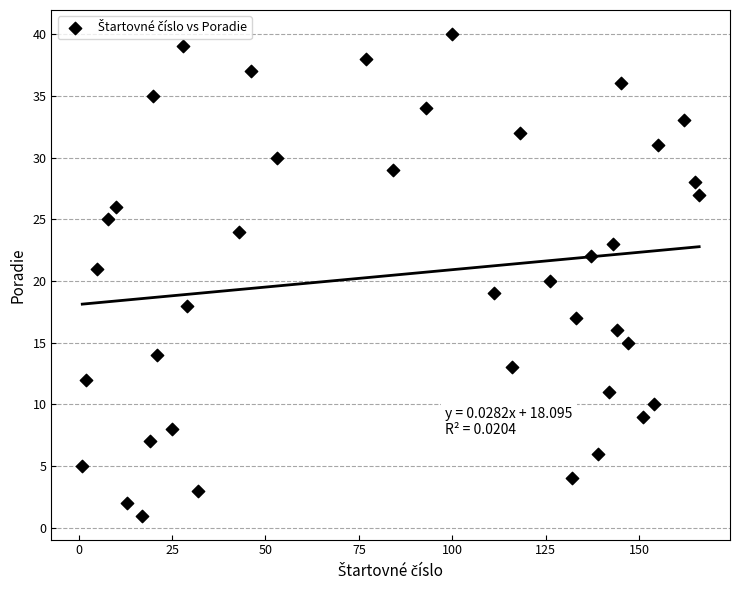

What is the range of X values (max minus min)?

165